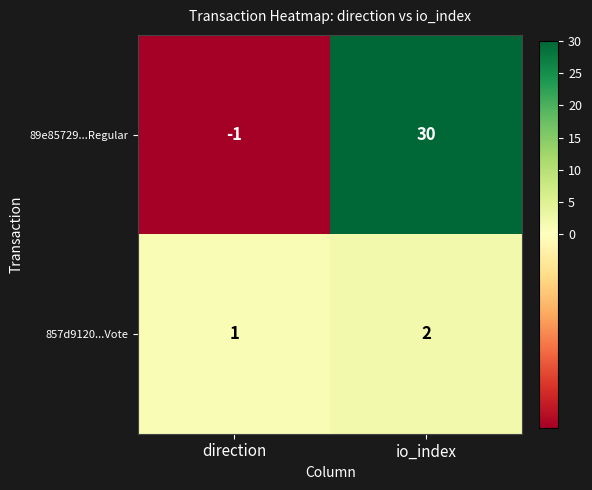

The value of 89e85729...Regular at io_index is 30. True or false?

True